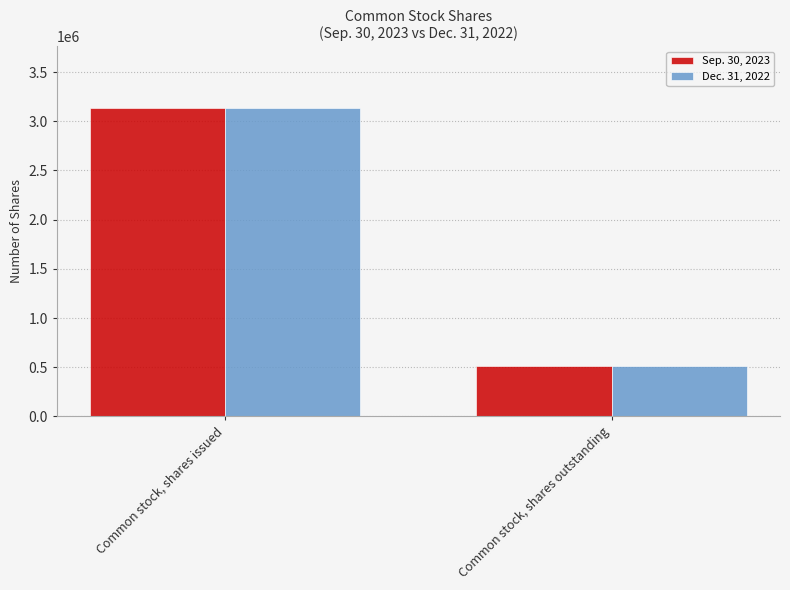

At which category is the sum across all series the highest?

Common stock, shares issued